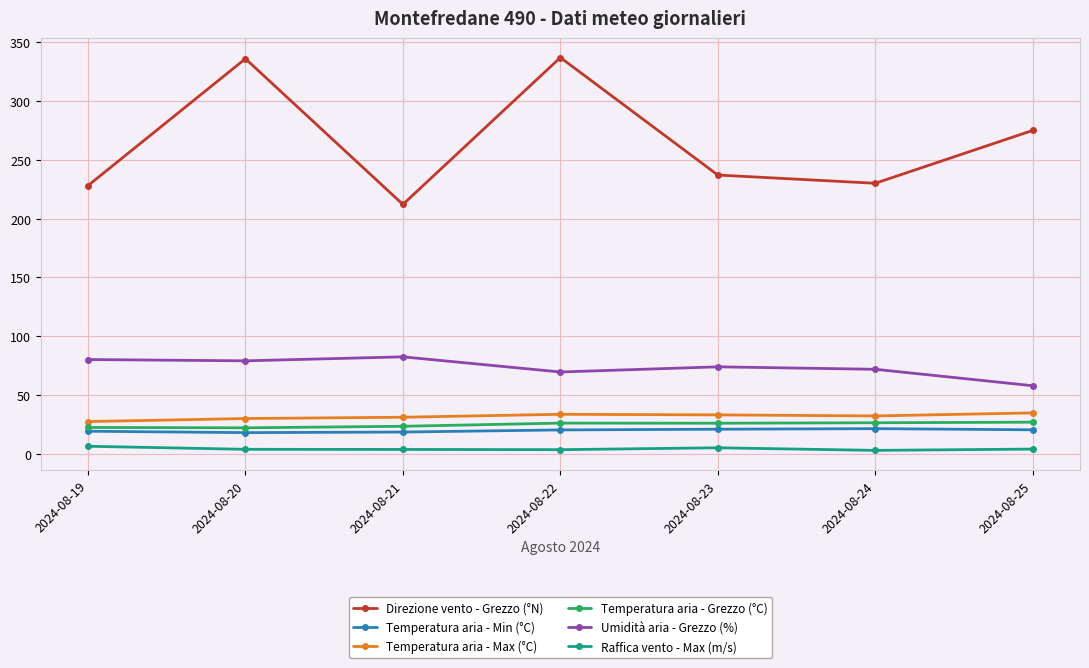

What is the approximate value of Temperatura aria - Grezzo (°C) at 2024-08-24?

26.2